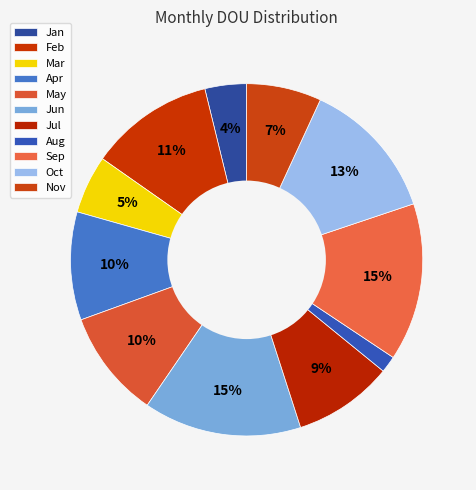

What is the ratio of the value at Oct to the value at Jan?

3.4